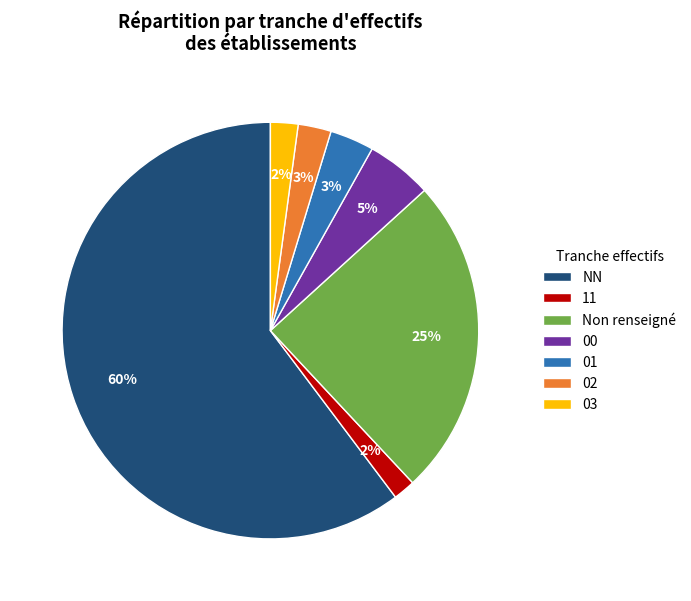

Count the number of slices in the pie.

7